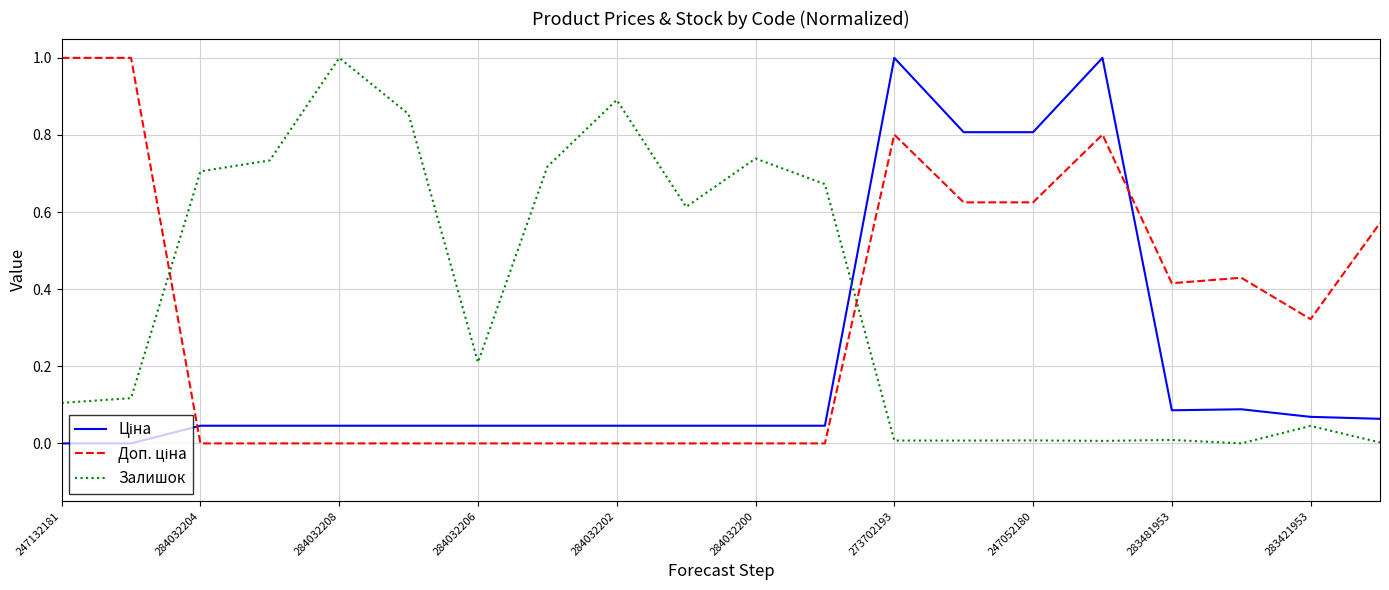

What is the greatest value displayed?

1.0